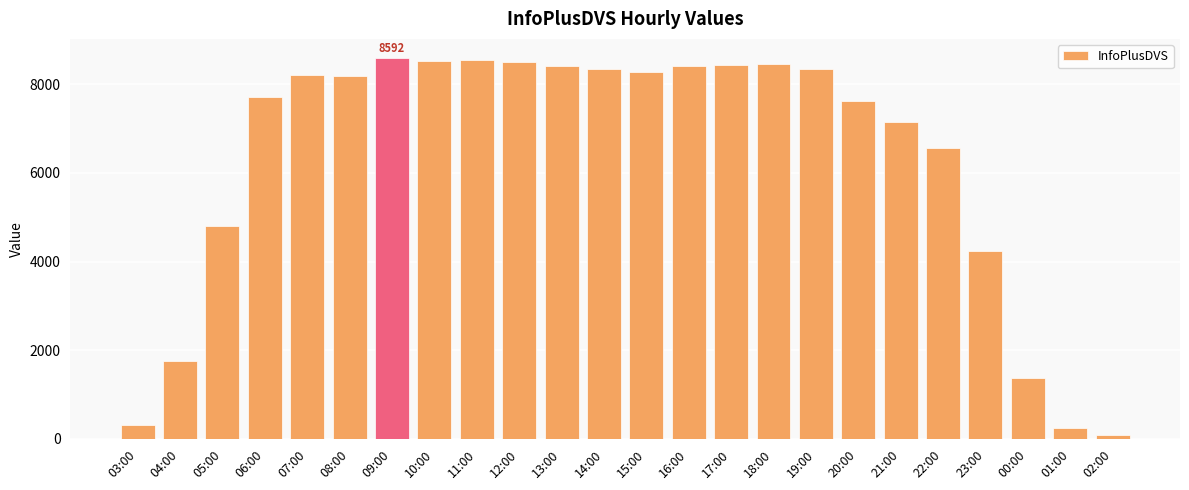

Is it true that the value at 01:00 is 248?

True